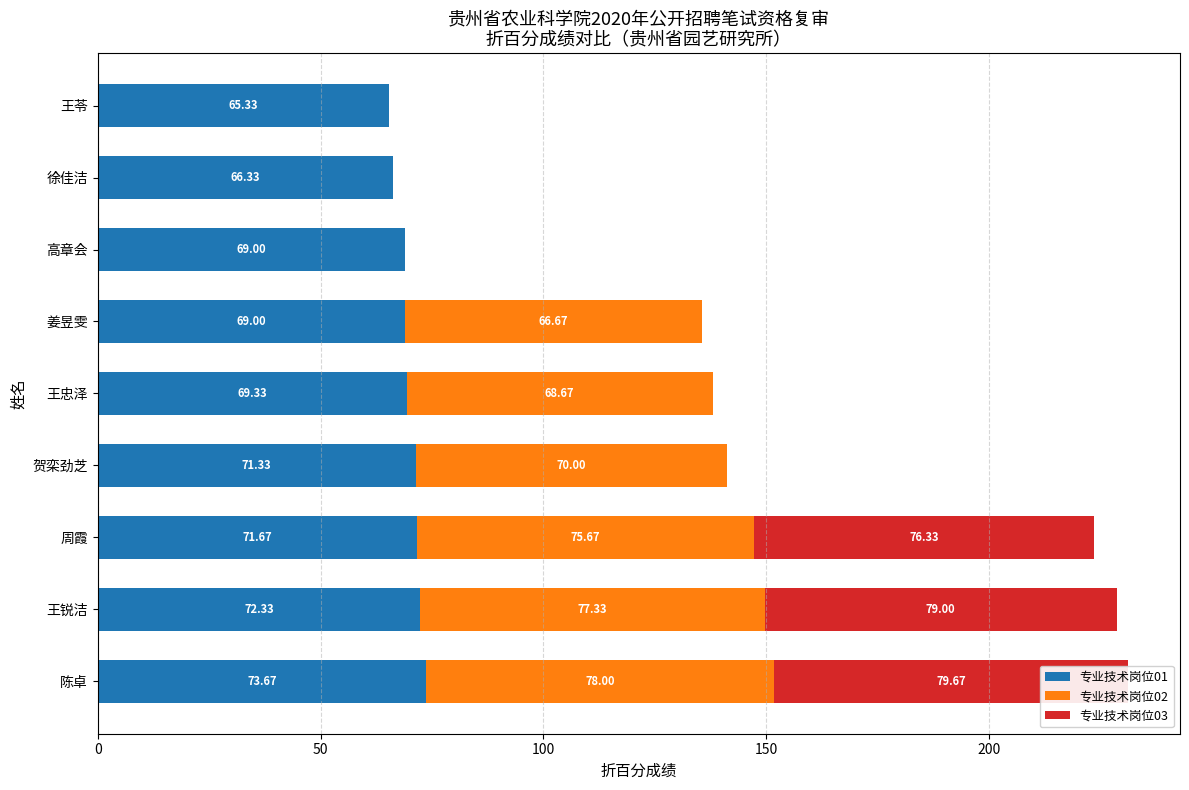

Which series has the widest spread of values?

专业技术岗位03